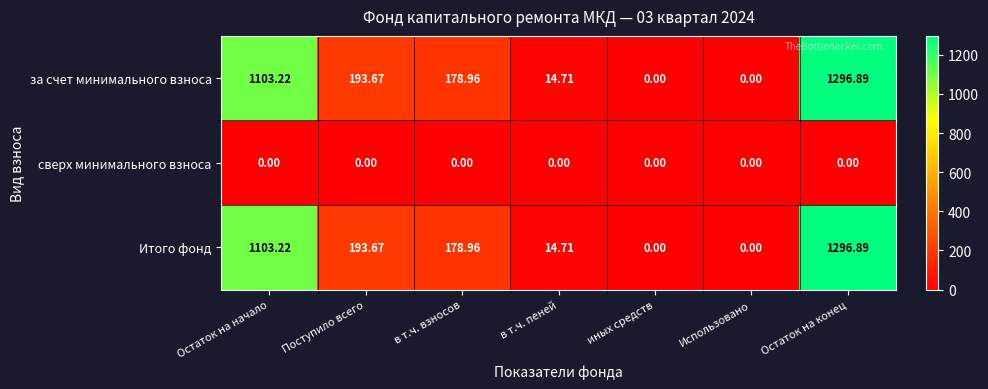

At which category is the sum across all series the highest?

Остаток на конец